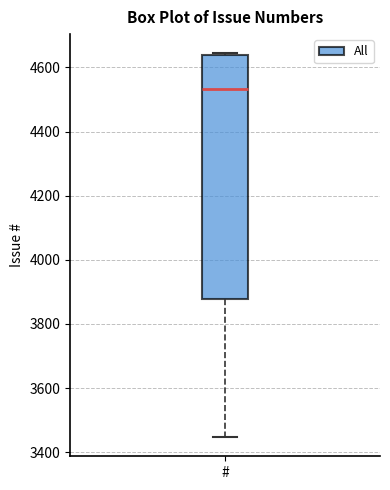

Transcribe this box plot: give where the median line is, the range the box spans, and where the two whiskers end, as read against the y-axis. The values are not printed on the chart, so give them approximately, as read against the axis.

median 4540, box 3880 to 4640, whiskers 3440 to 4640 (just above the box's upper edge)